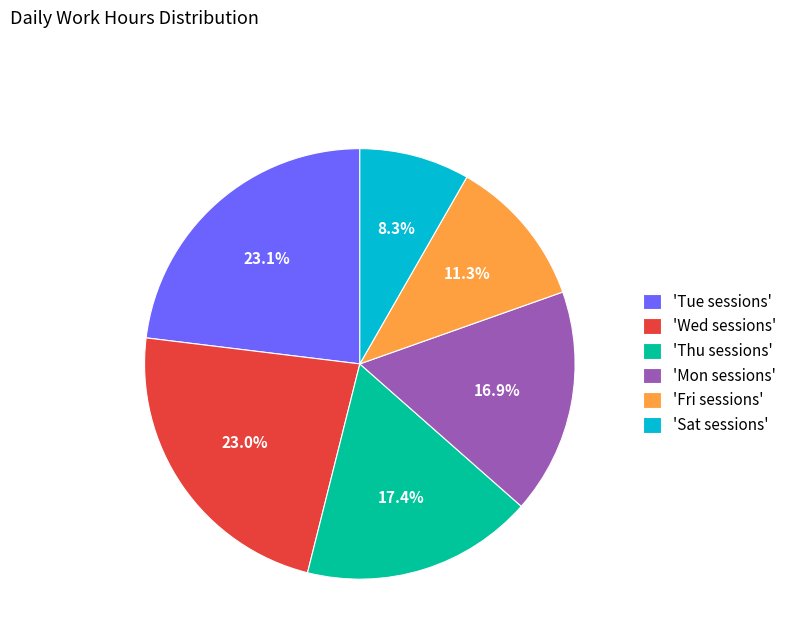

Is there a majority slice in this chart?

No